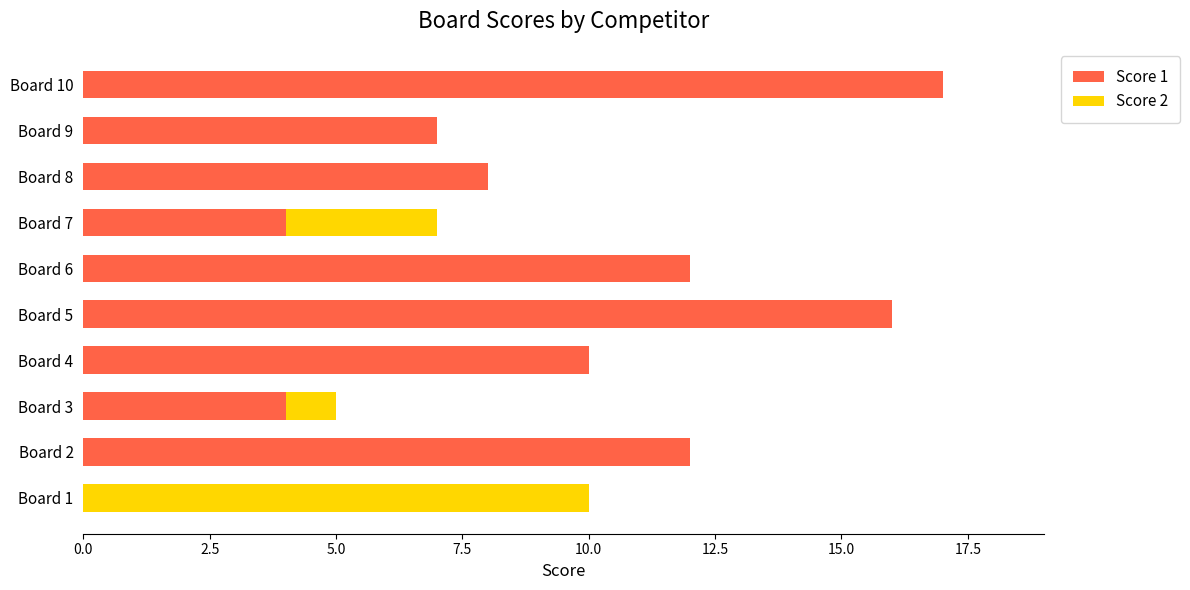

At which category is the sum across all series the highest?

Board 10